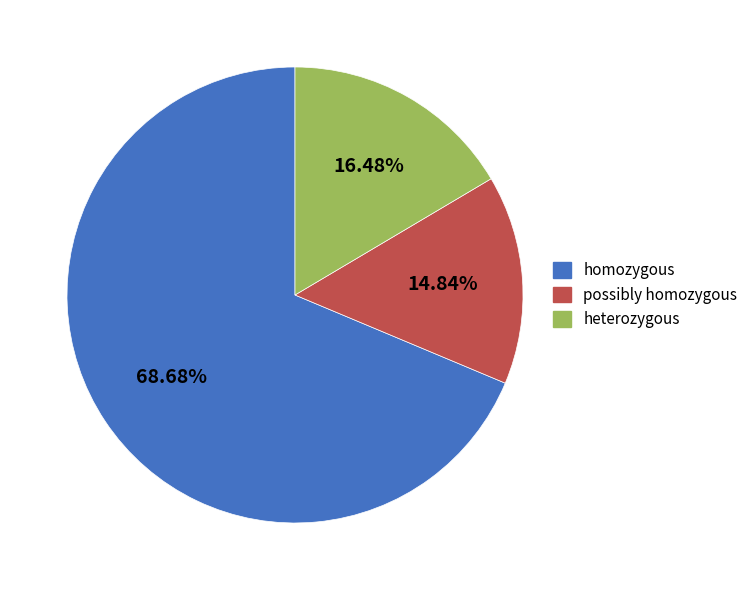

Is it true that homozygous is 3% of the pie?

False